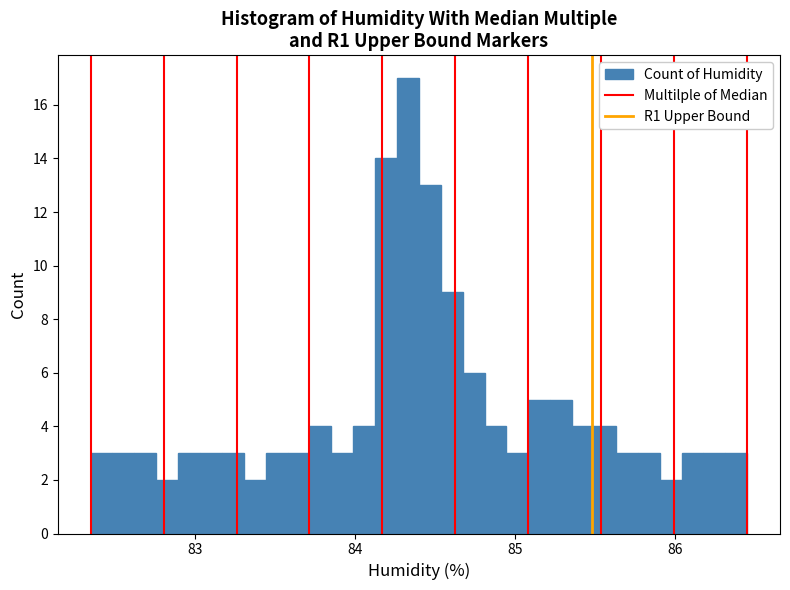

Read against the x-axis, roughly where is the centre of the tallest bar?

84.3